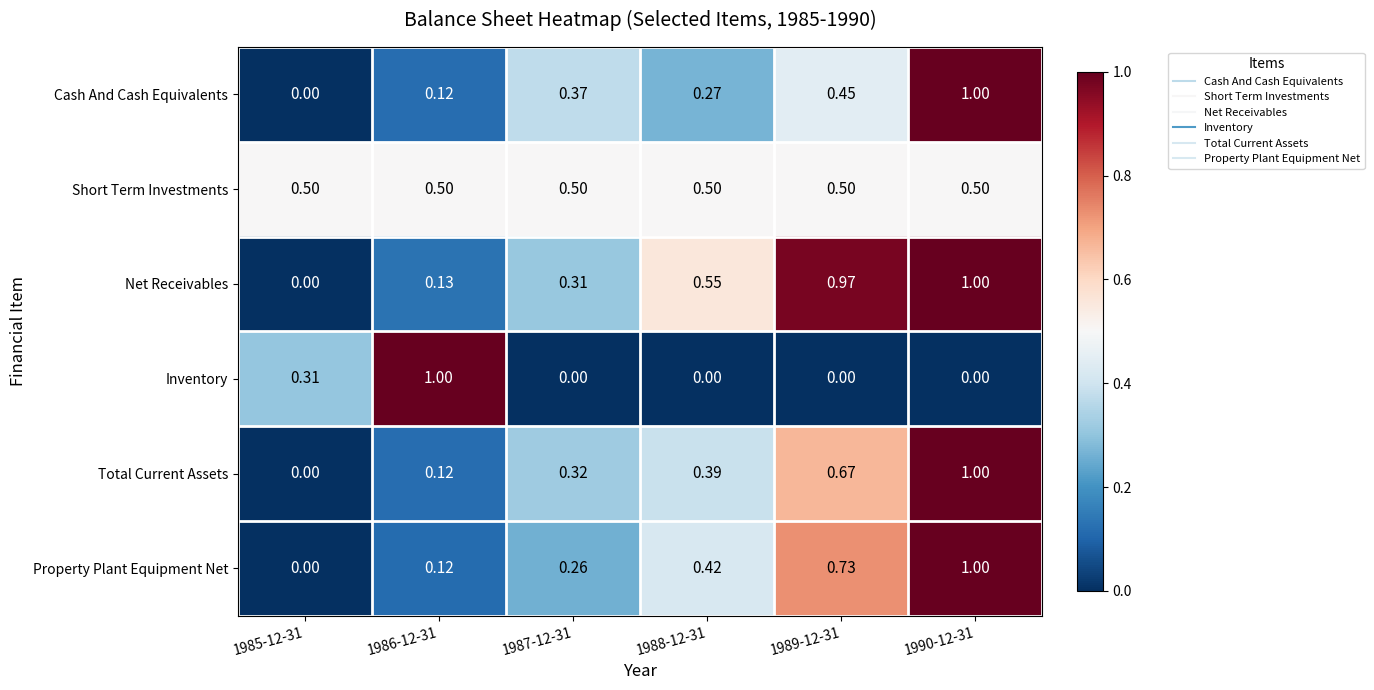

Count the number of data series in this chart.

6